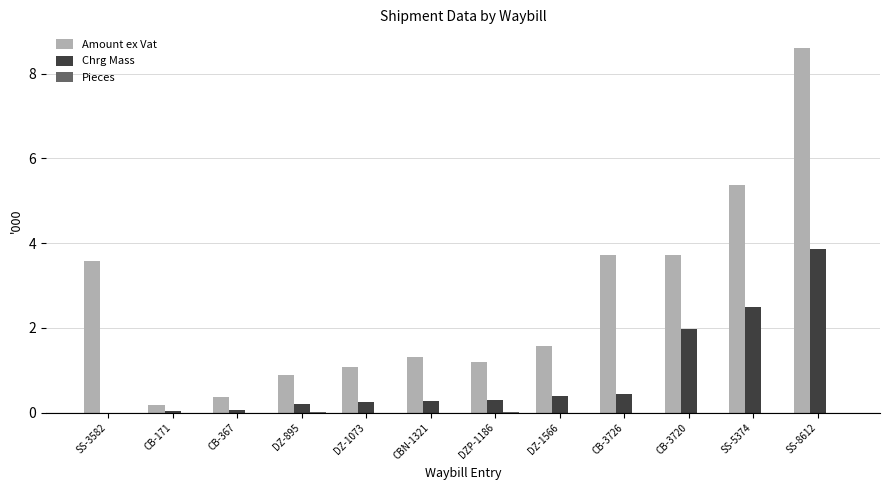

What is the sum of all Chrg Mass values?

10.3